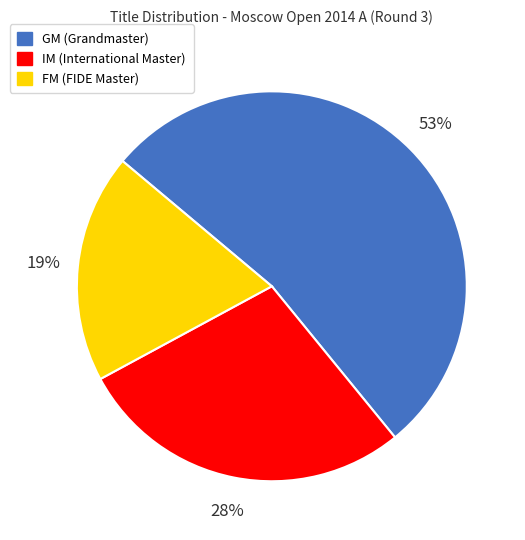

To the nearest percent, what portion does GM represent?

53%